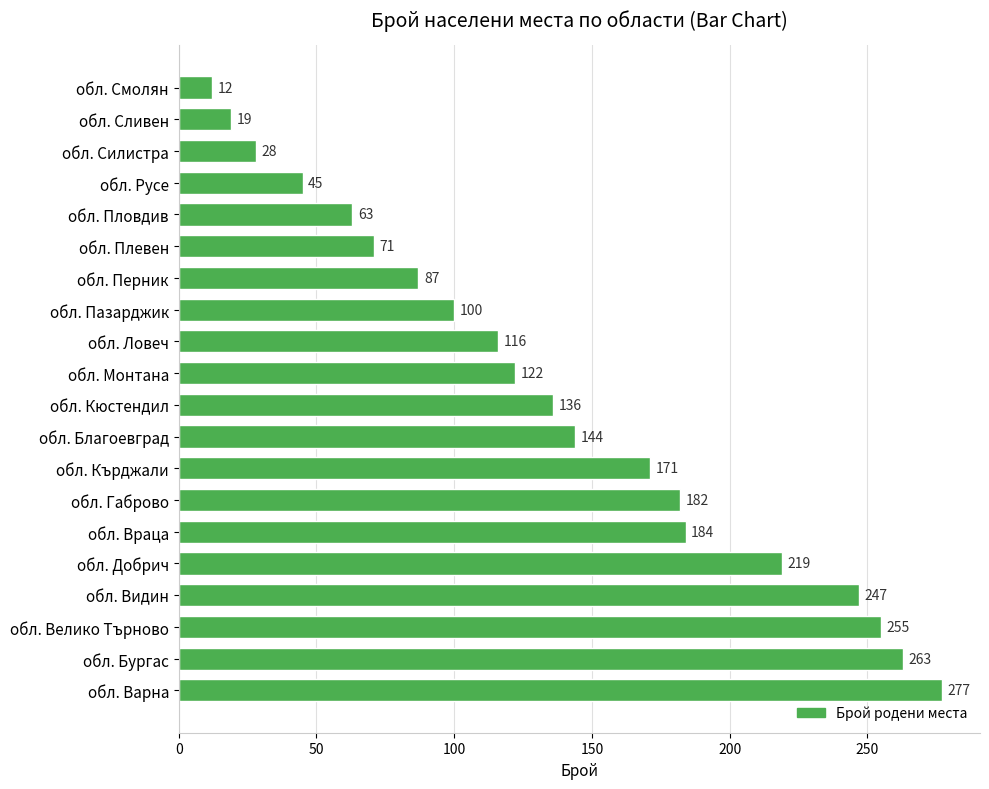

Which category has the lowest value across all series?

обл. Смолян